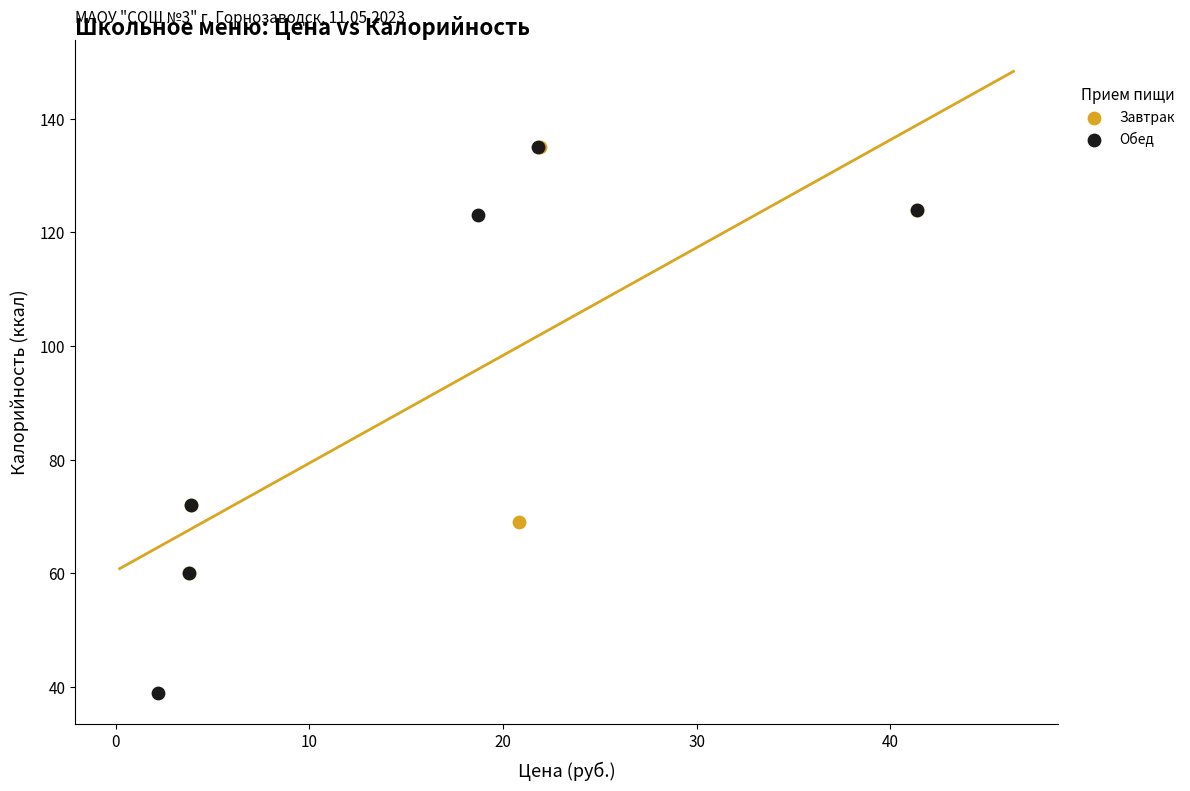

Which series has the largest Y range (max minus min)?

Обед